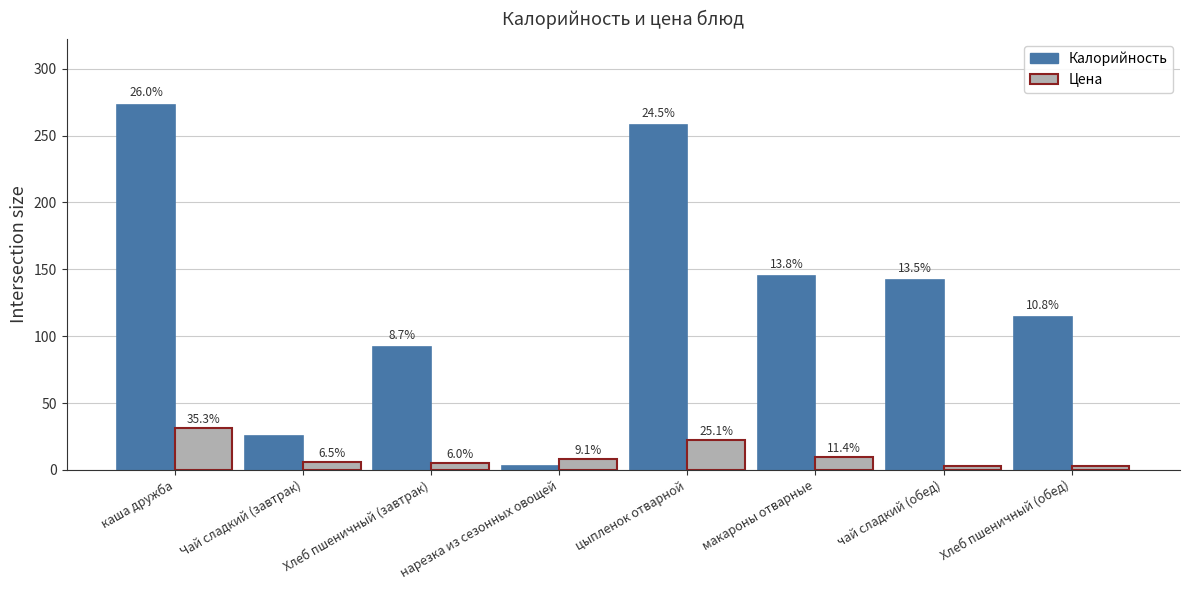

What is the total value across all series at нарезка из сезонных овощей?

11.0